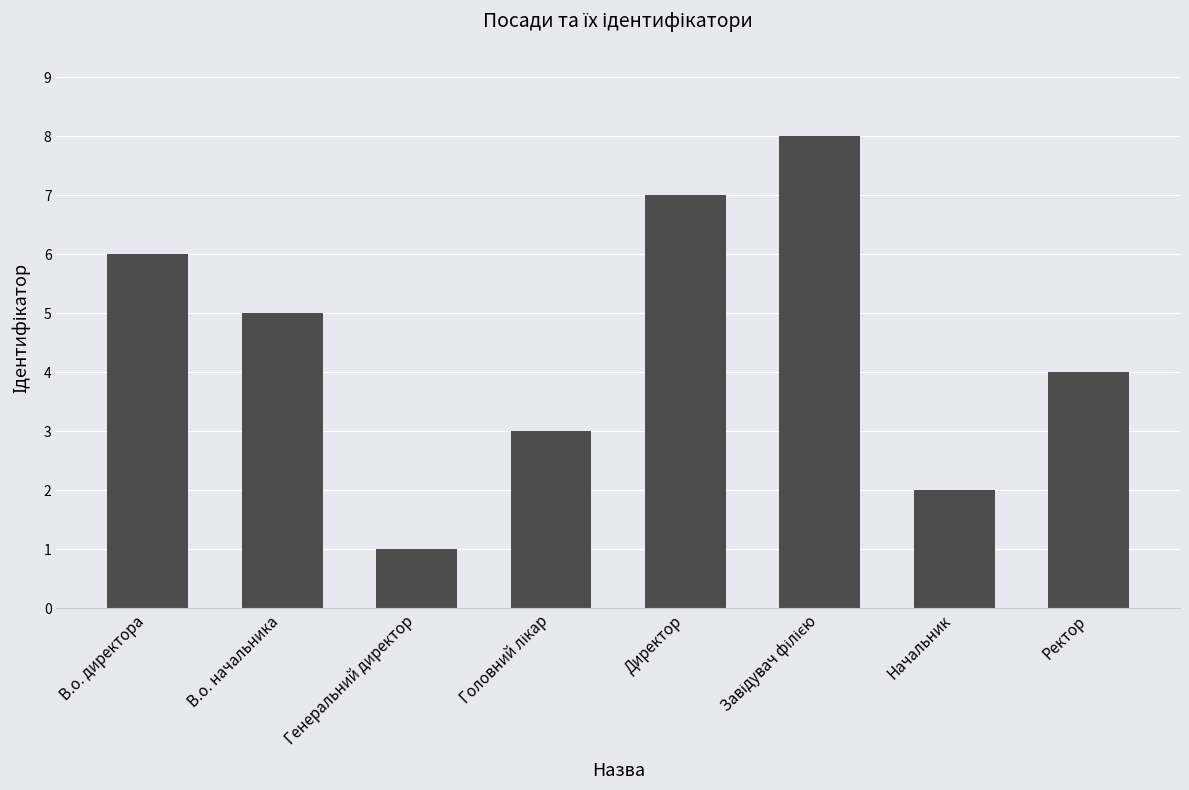

The chart shows a value of 1 at Ректор. True or false?

False